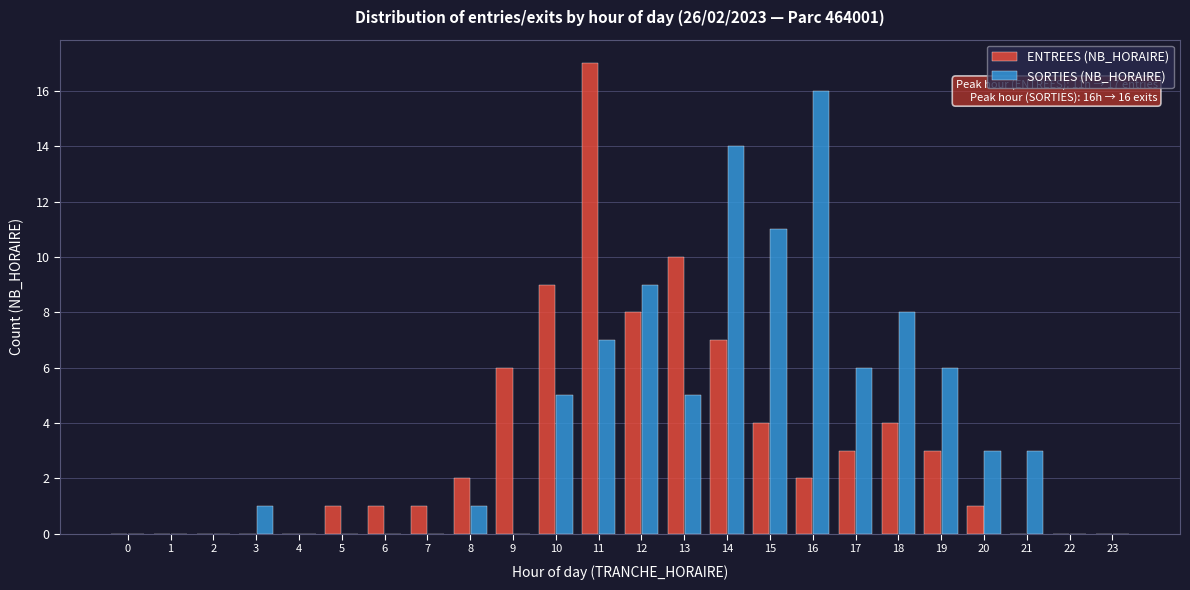

At which category does the chart reach its peak across all series?

11